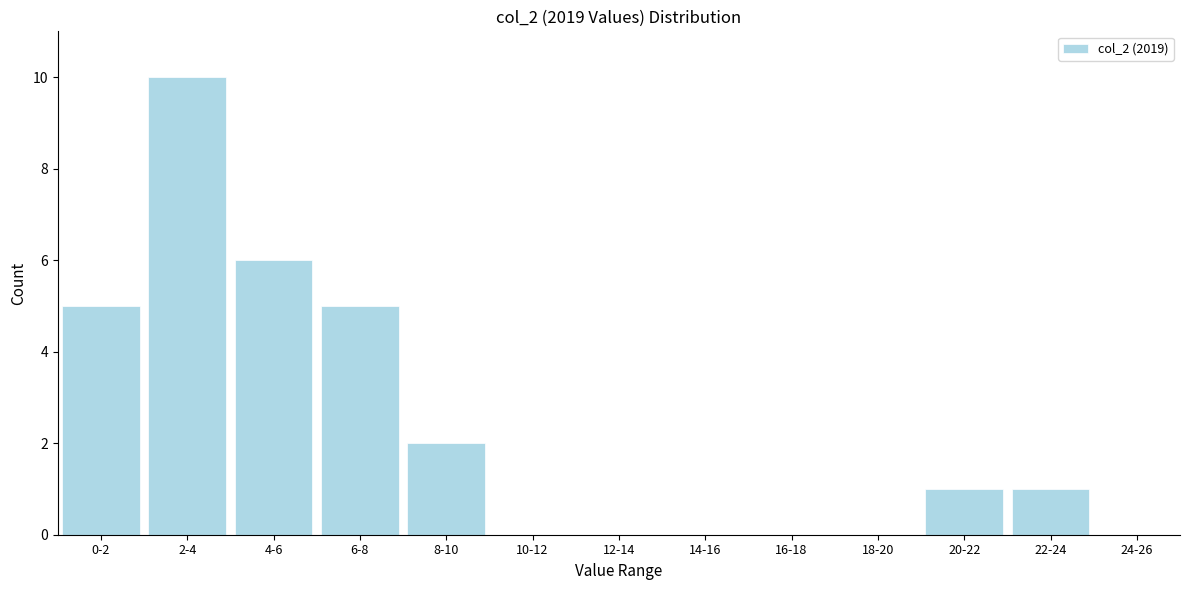

Reading right to left, list all the values displayed in this chart.

24-26=0	22-24=1	20-22=1	18-20=0	16-18=0	14-16=0	12-14=0	10-12=0	8-10=2	6-8=5	4-6=6	2-4=10	0-2=5